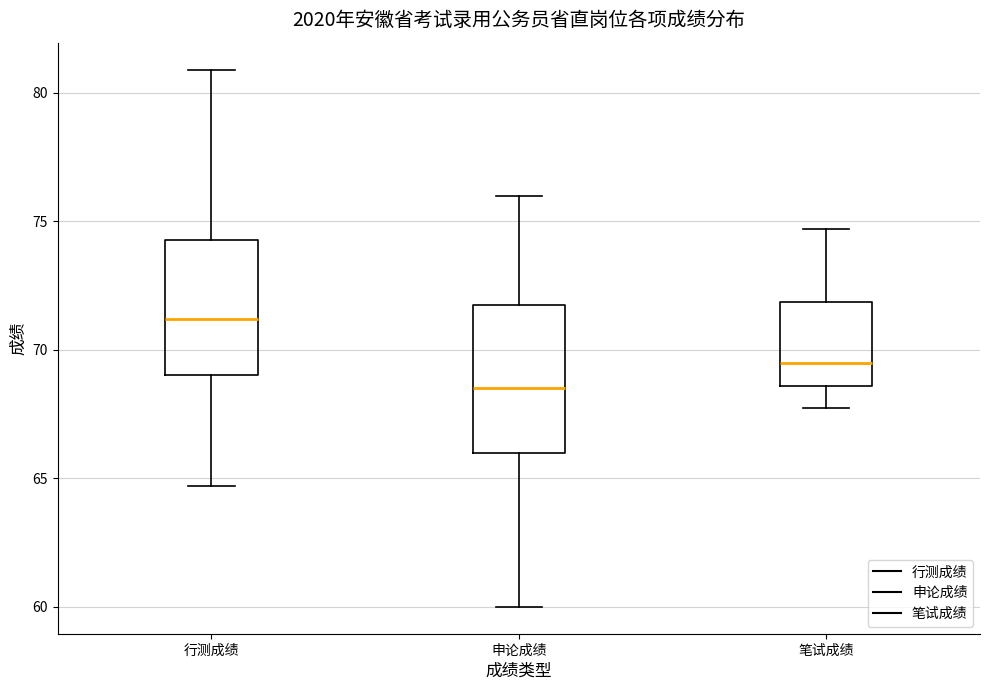

Reading left to right, transcribe this box plot: for each box, give where its median line is, the range the box spans, and where its two whiskers end, as read against the y-axis. The values are not printed on the chart, so give them approximately, as read against the axis.

行测成绩: median 71.0, box 69.0 to 74.5, whiskers 64.5 to 81.0
申论成绩: median 68.5, box 66.0 to 72.0, whiskers 60.0 to 76.0
笔试成绩: median 69.5, box 68.5 to 72.0, whiskers 68.0 to 74.5